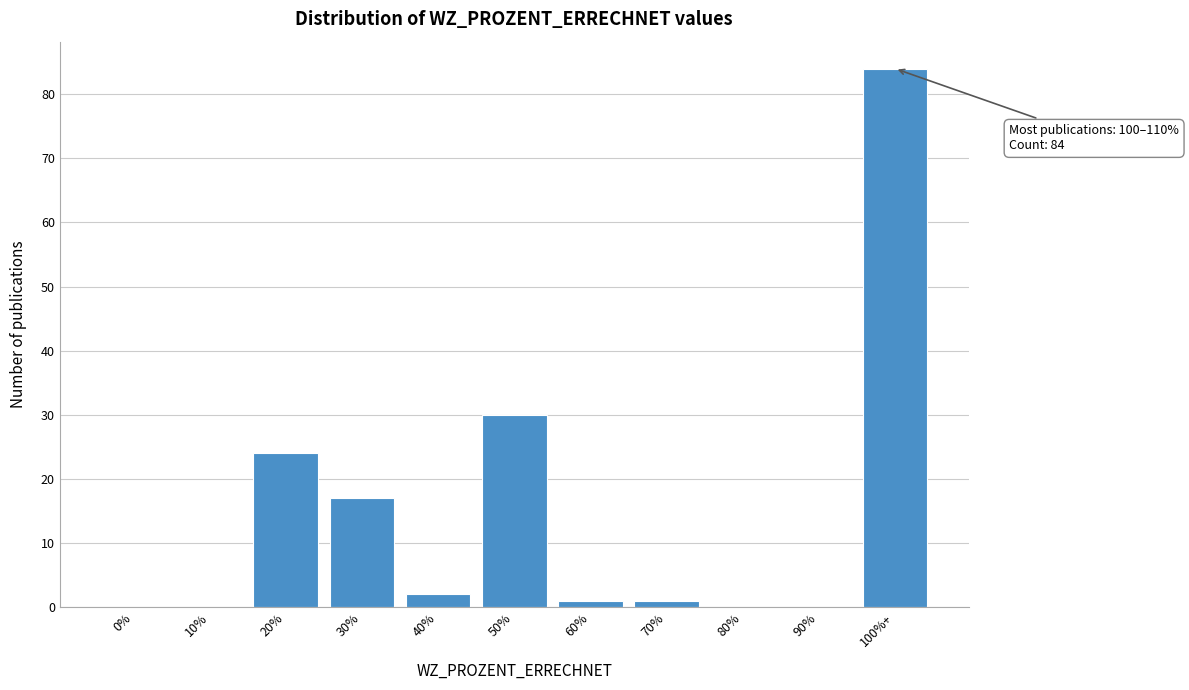

Reading right to left, what are all the values shown in this chart?

100%+=84	90%=0	80%=0	70%=1	60%=1	50%=30	40%=2	30%=17	20%=24	10%=0	0%=0